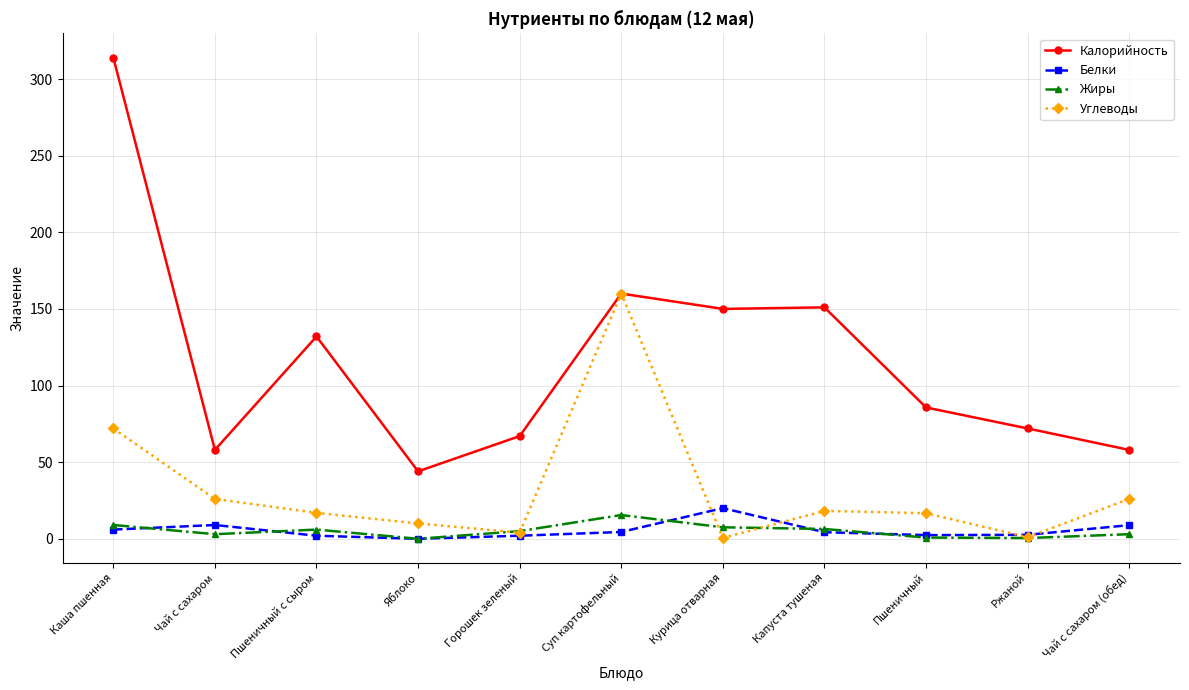

True or false: Калорийность and Белки intersect in this chart.

False